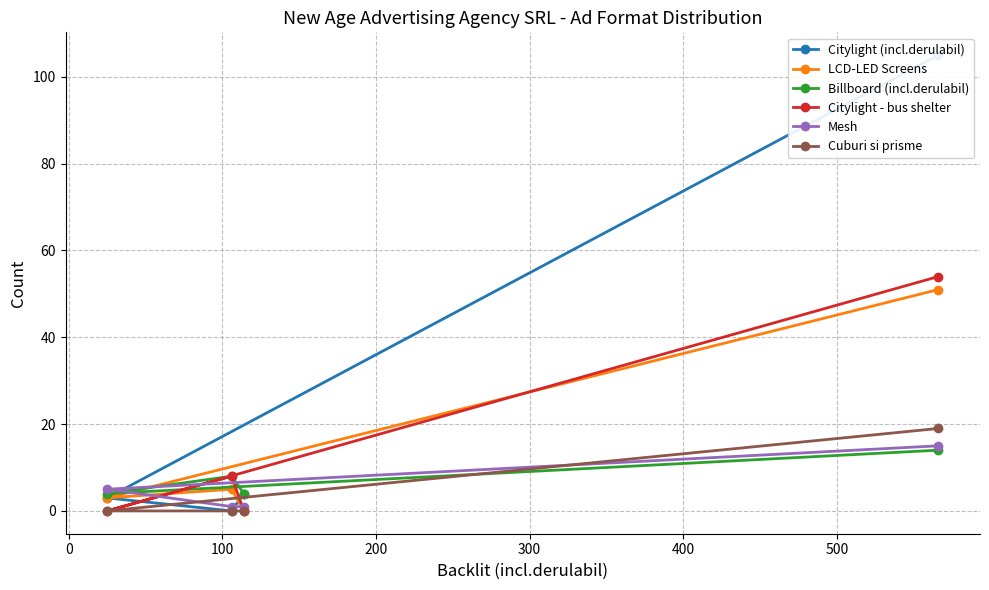

What is the average value of the Cuburi si prisme series?

5